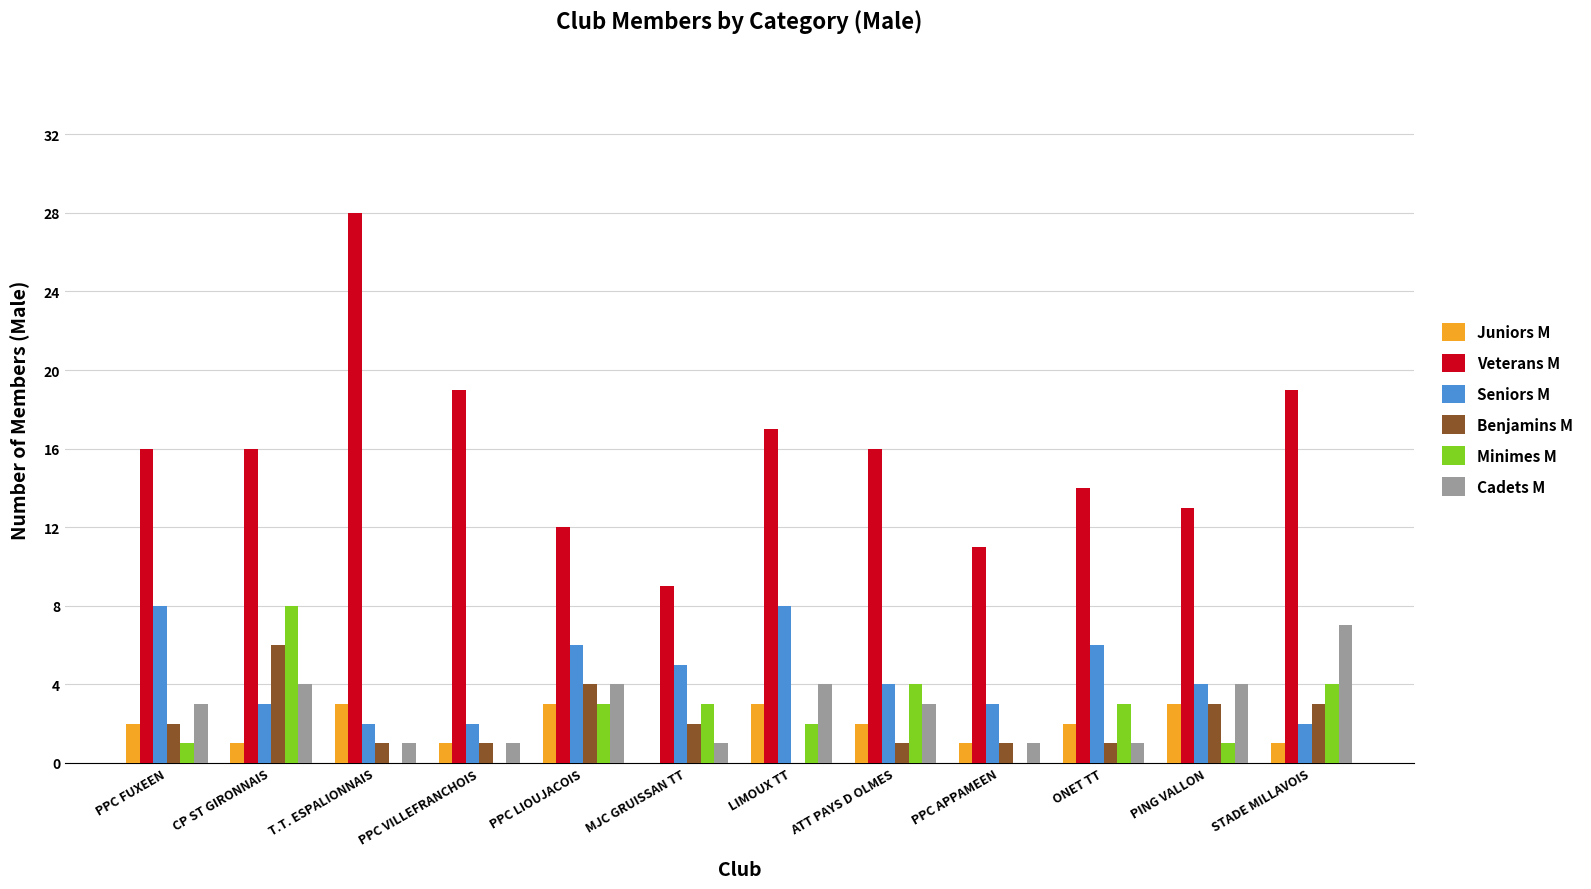

At which category does the chart reach its peak across all series?

T.T. ESPALIONNAIS